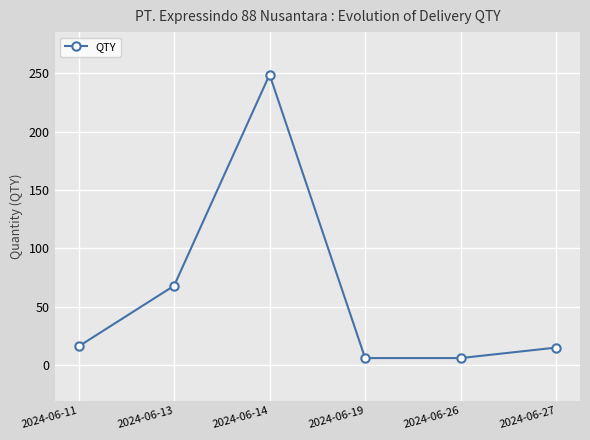

What is the approximate value at 2024-06-13, to the nearest 10?

70